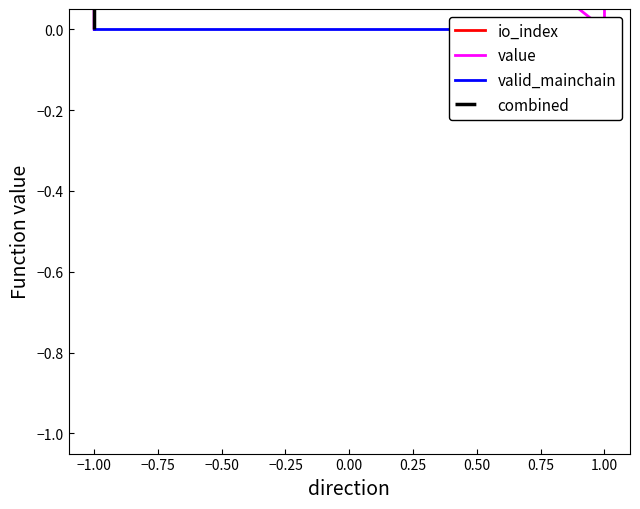

At 1.00, list the series in order from largest to smallest.

io_index, combined, value, valid_mainchain